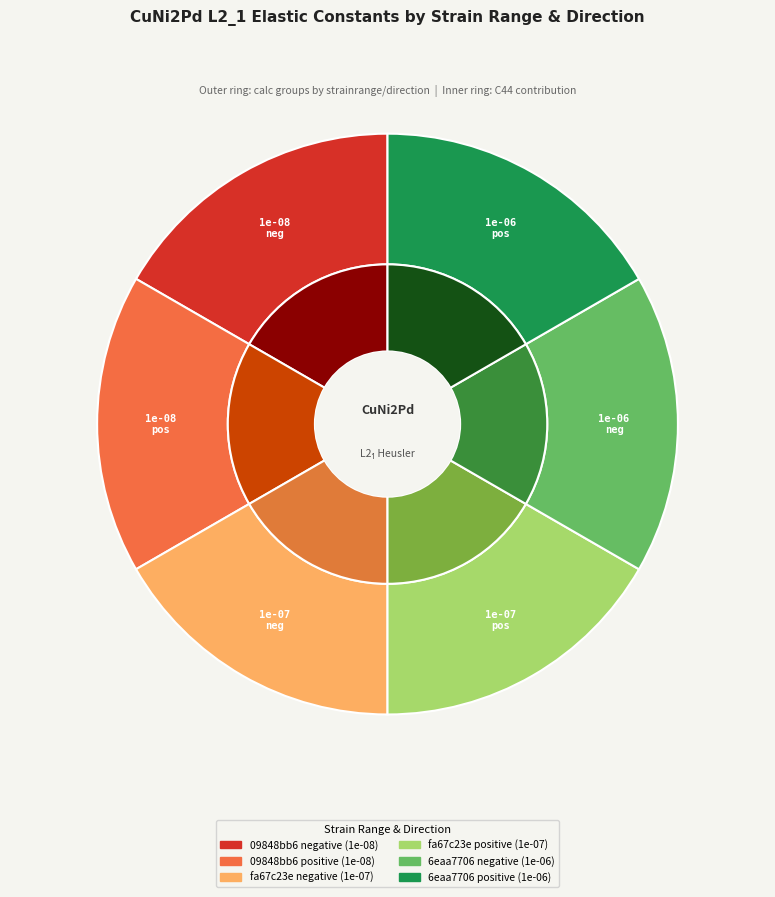

The fa67c23e positive (1e-07) slice represents 12% of the pie. True or false?

False